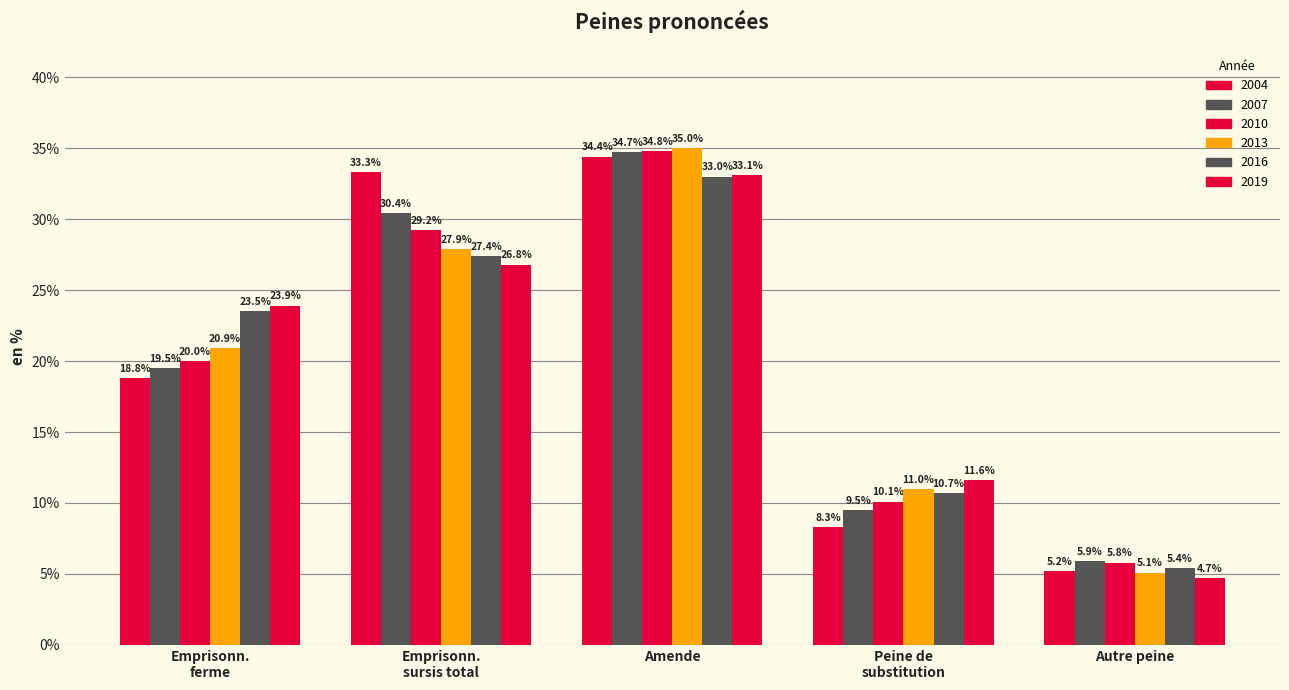

What is the difference between the maximum and minimum values in the 2013 series?

29.9